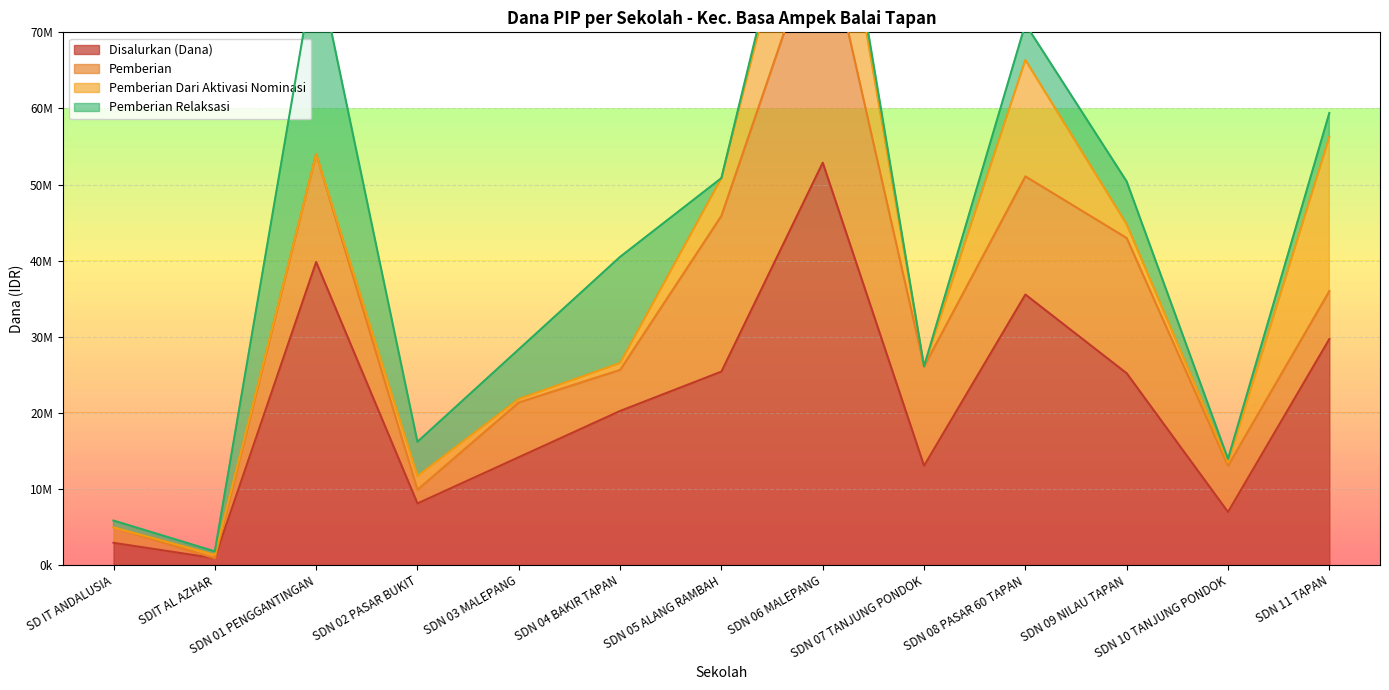

Is the value of Siswa Disalurkan at SDN 02 PASAR BUKIT greater than the value of Pemberian Dari Aktivasi Nominasi at SDN 06 MALEPANG?

No